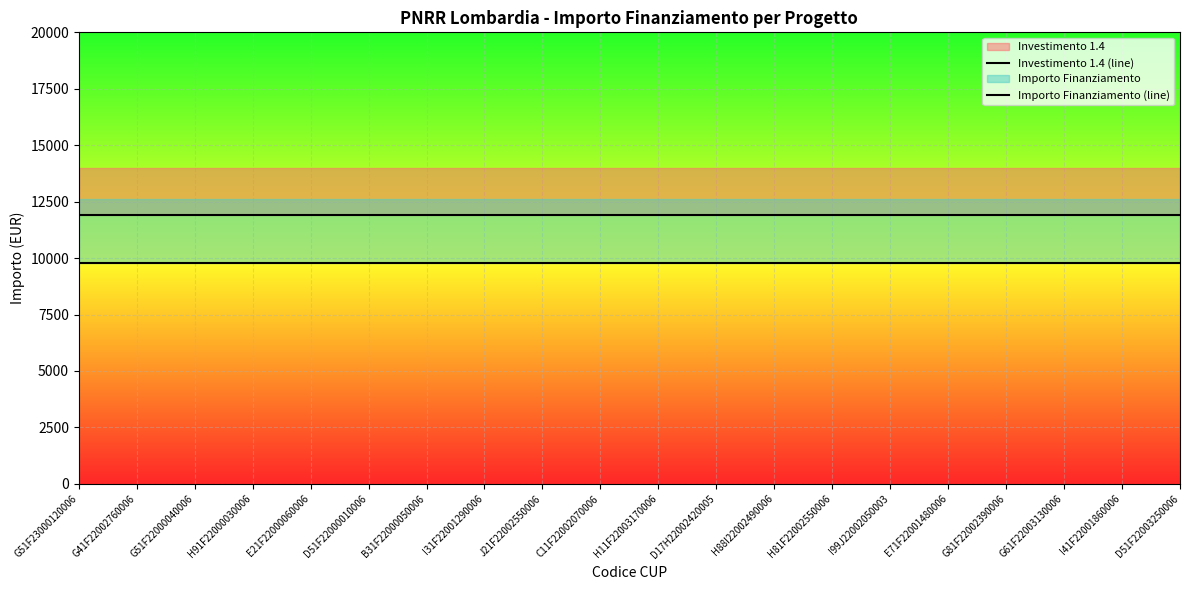

True or false: Importo Finanziamento (line) and Investimento 1.4 (line) intersect in this chart.

False